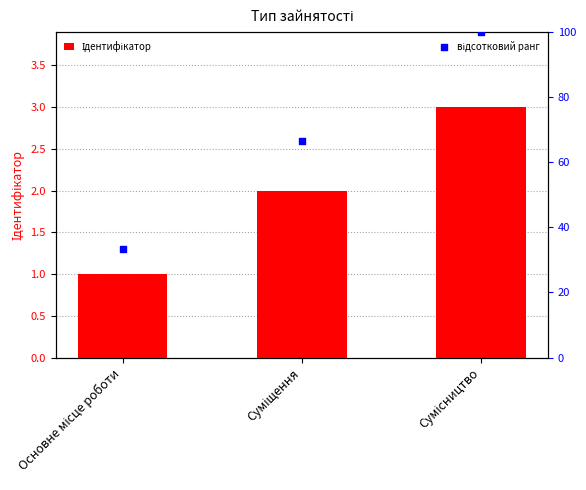

Which series has the largest total across all categories?

відсотковий ранг